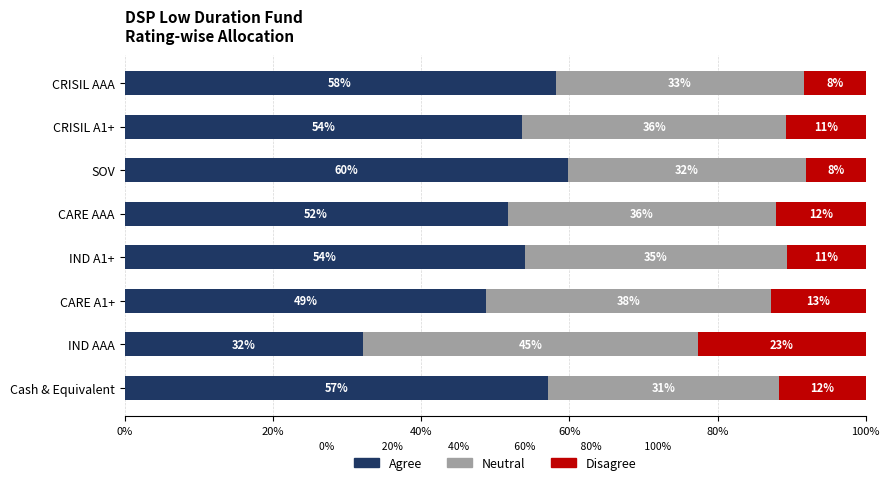

What are all the series names shown in the legend?

Agree, Neutral, Disagree